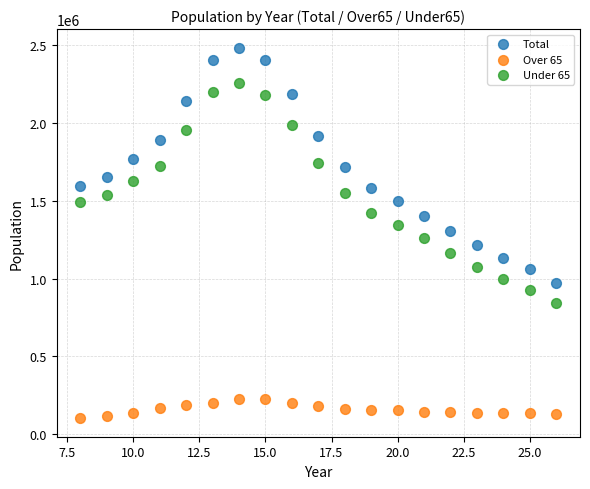

Which series contains the lowest Y value?

Over 65